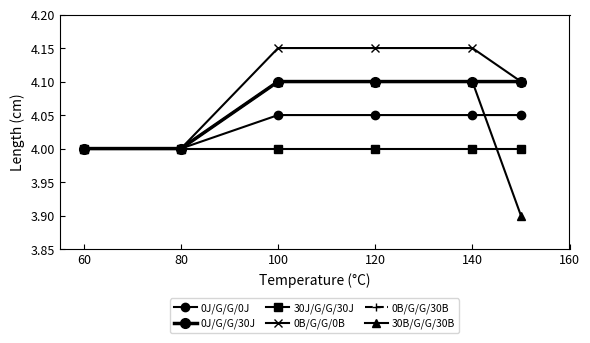

True or false: 30B/G/G/30B and 30J/G/G/30J cross at least once.

True